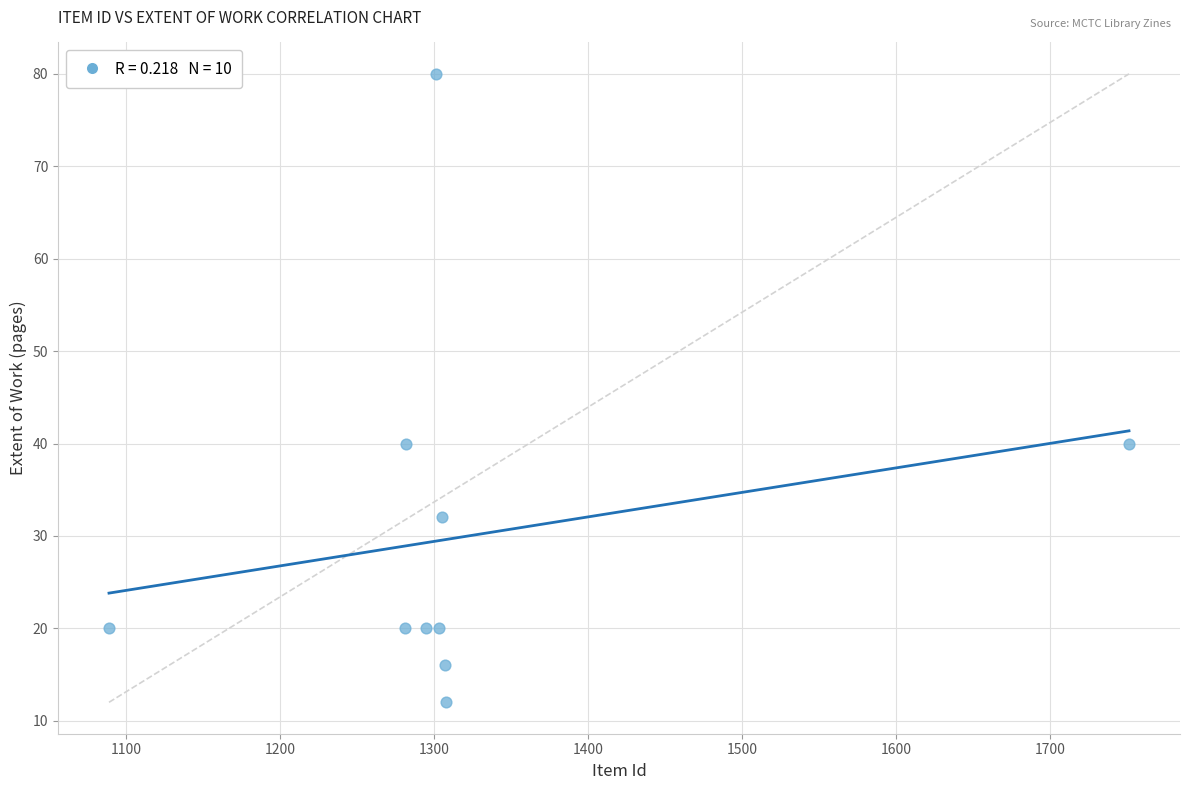

What is the range of X values (max minus min)?

662